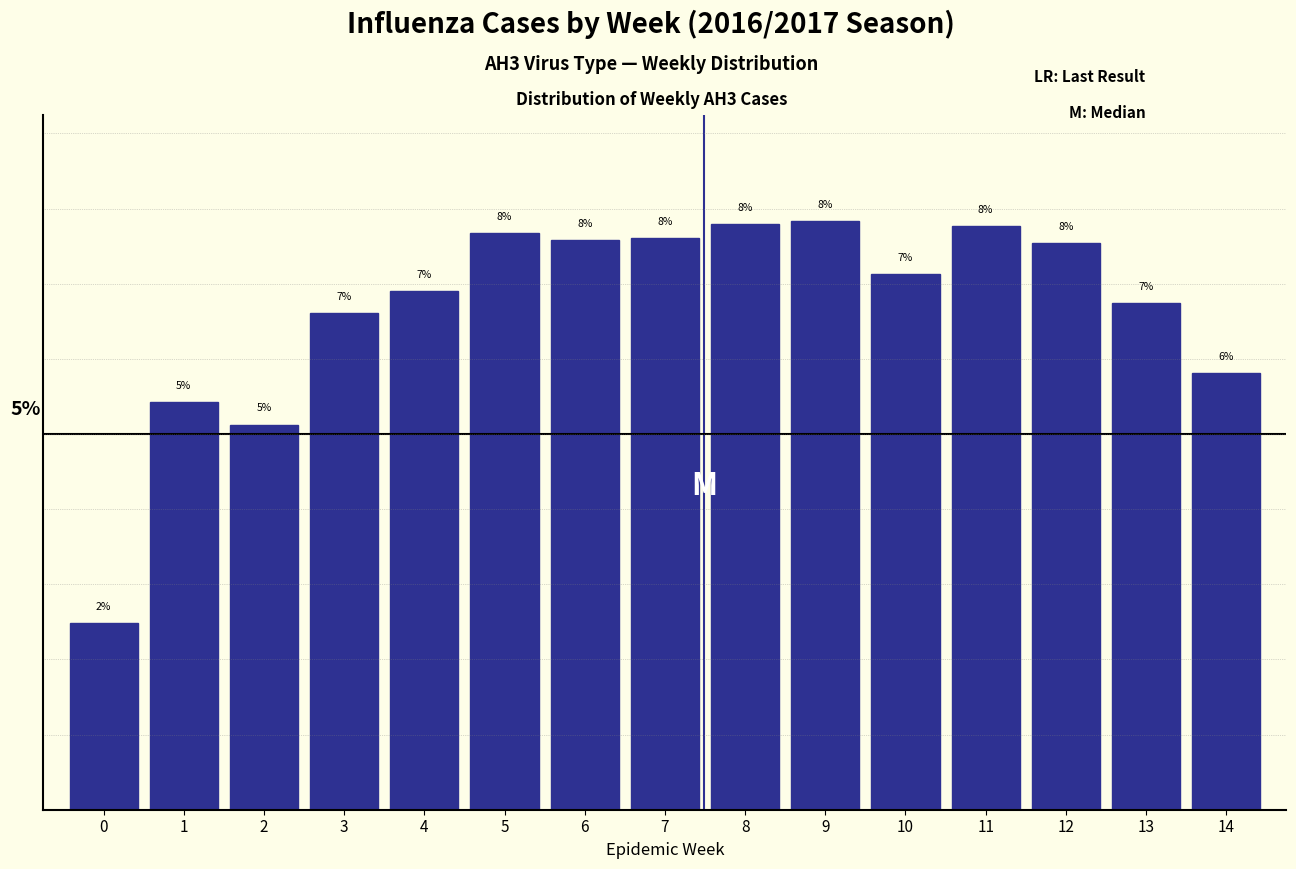

Does the chart contain any negative values?

No